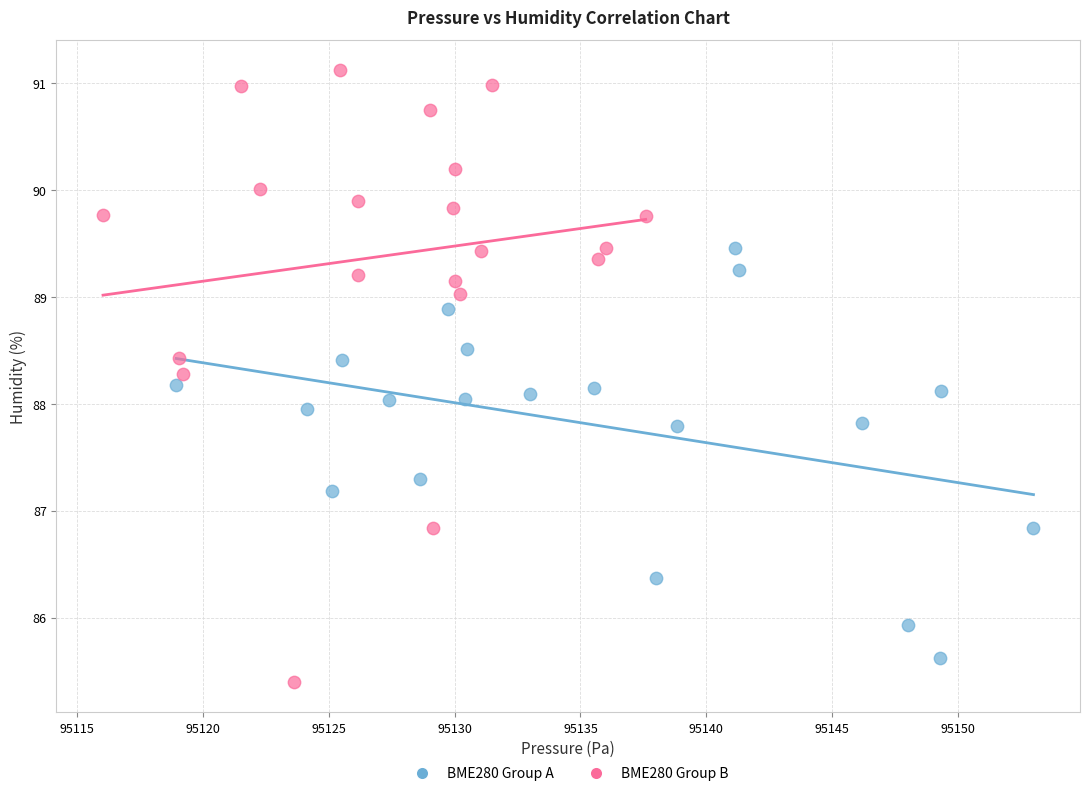

Which series reaches the maximum Y coordinate?

BME280 Group B